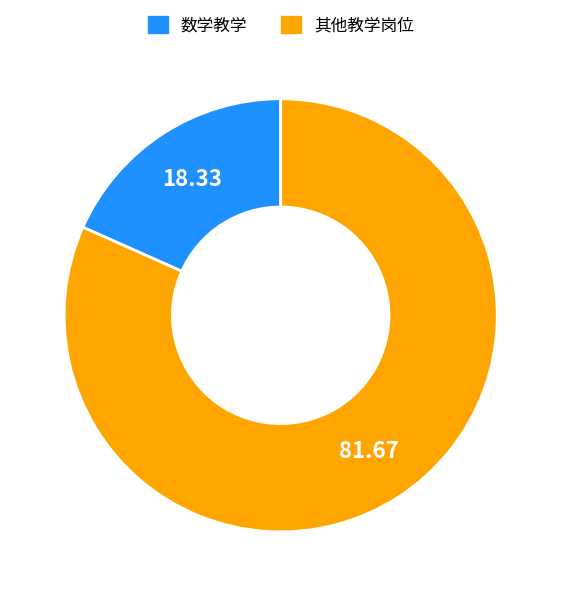

Is there any slice that represents more than half of the pie?

Yes